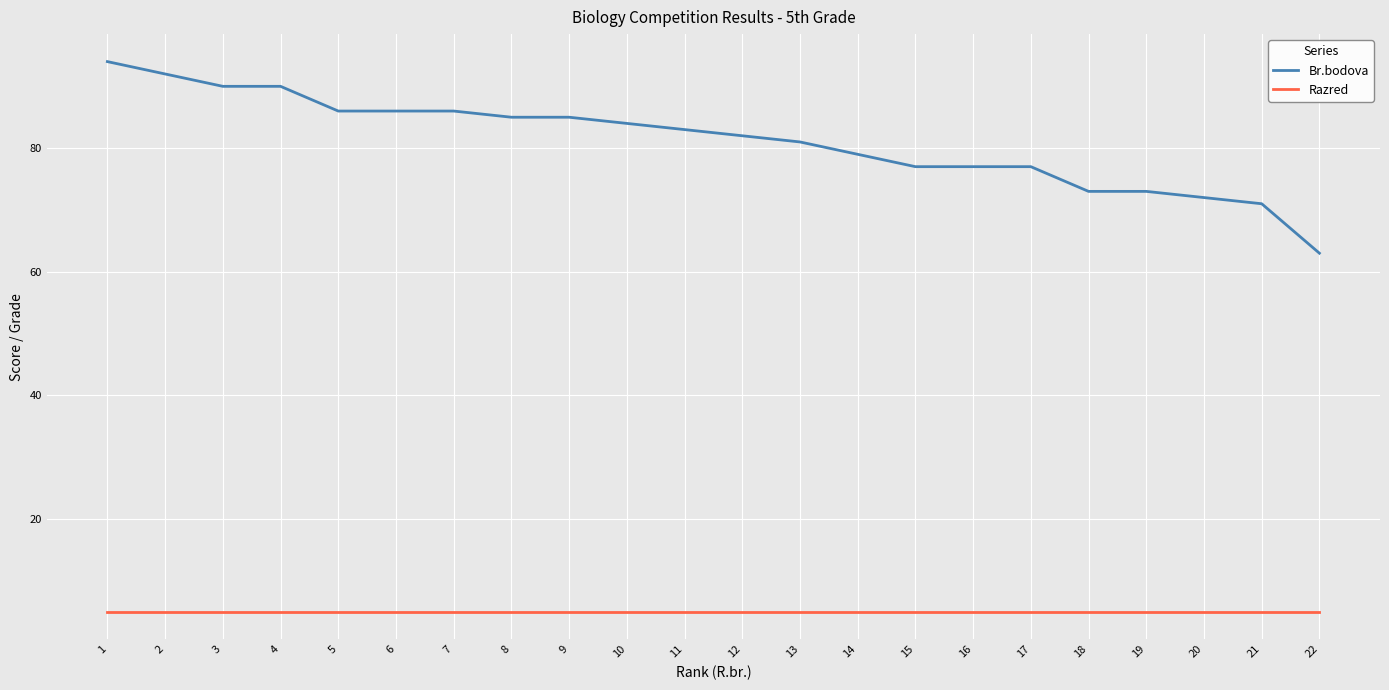

The Br.bodova series shows 82 at 12. True or false?

True